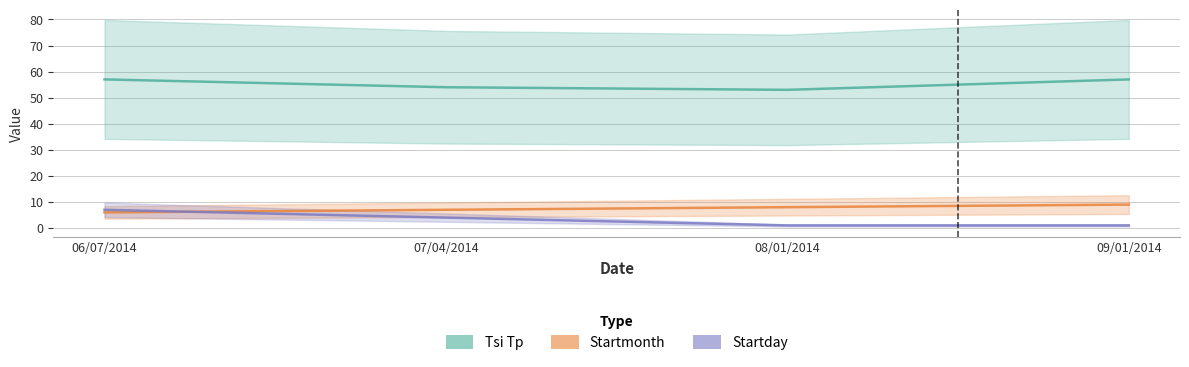

What is the spread (max minus min) of values at 07/04/2014?

50